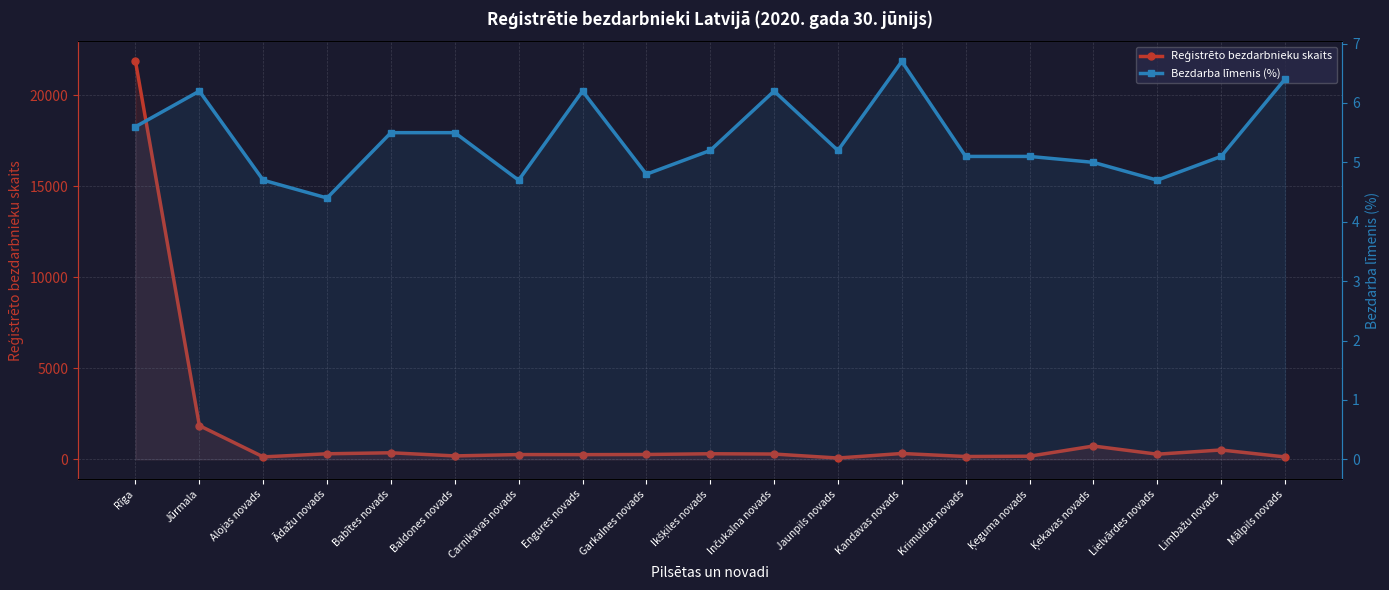

What is the total value across all series at Garkalnes novads?

269.8